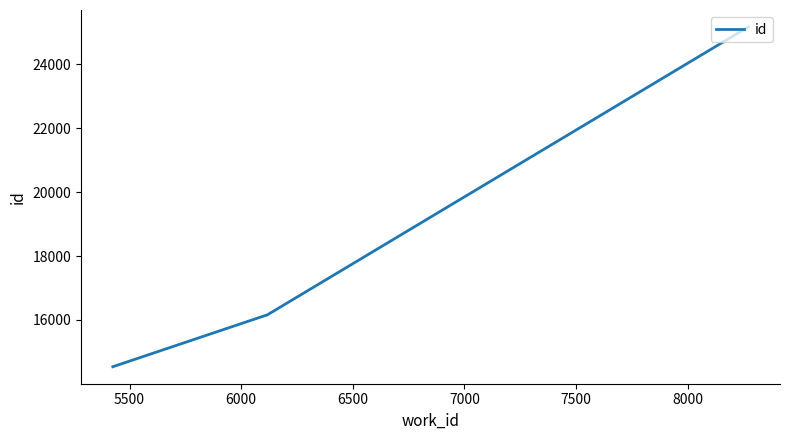

What is the smallest value displayed?

14534